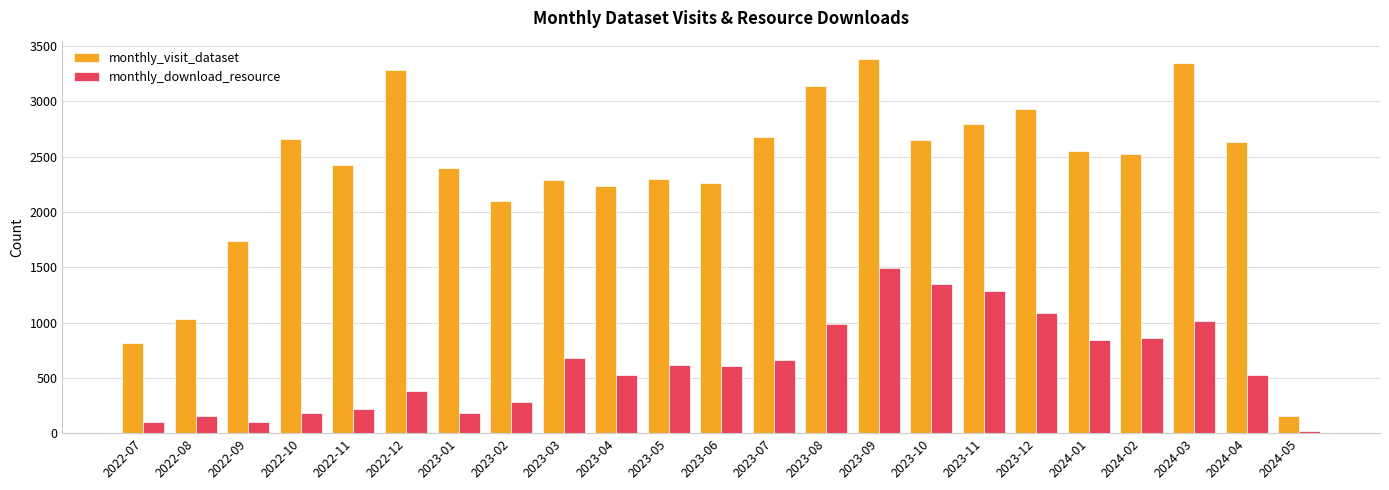

Does the chart contain any negative values?

No